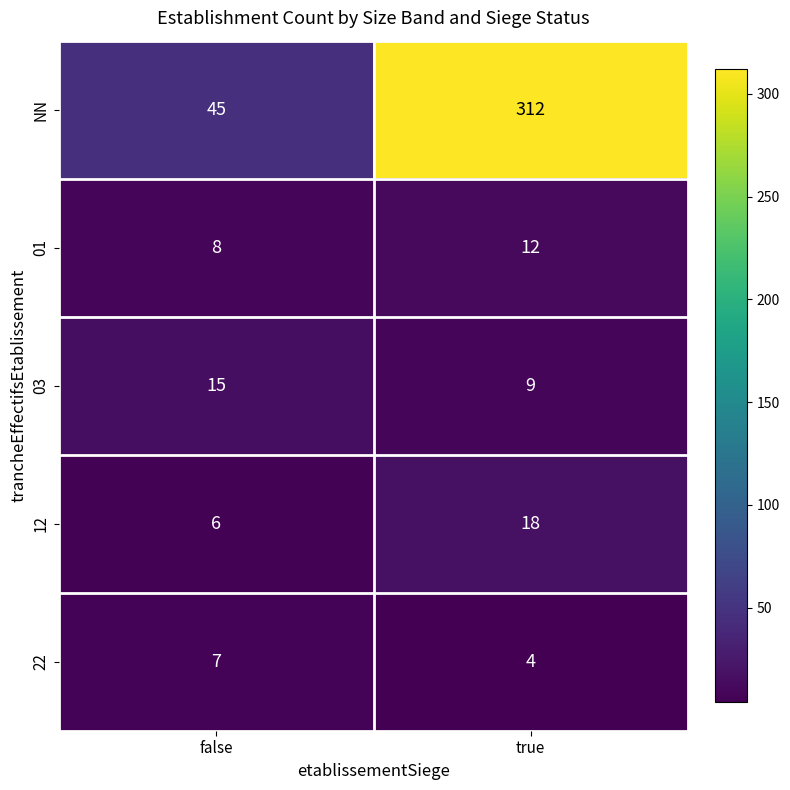

Which series has the largest total across all categories?

NN